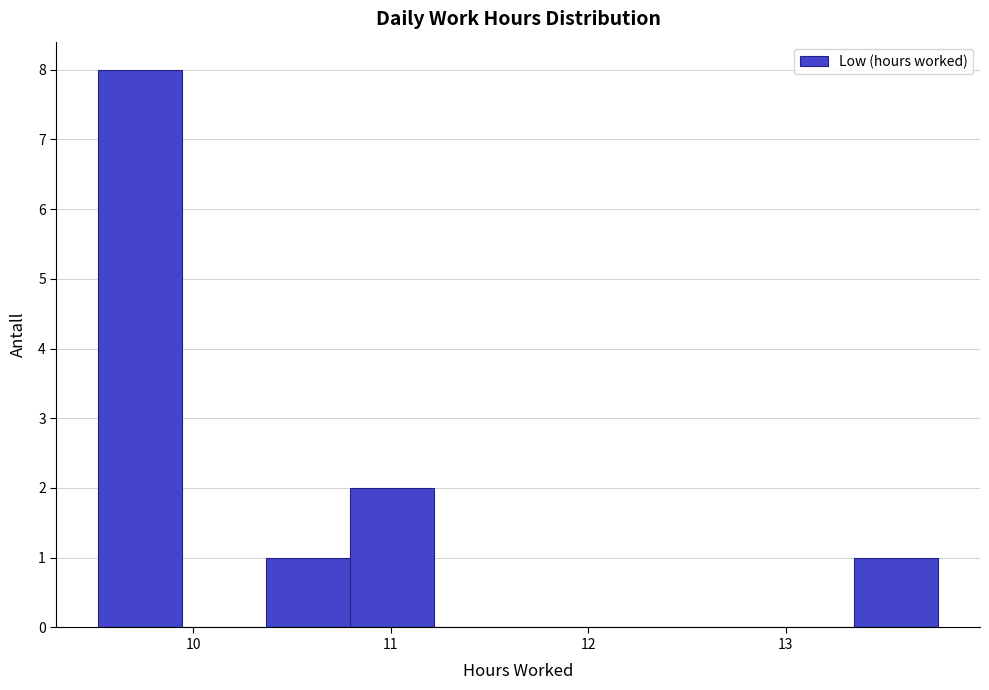

Reading left to right, transcribe this chart: for each bar, give the range it covers on the x-axis and its height. Neither the bar edges nor the heights are printed on the chart, so give them approximately, as read against the axes.

9.5 to 9.9: 8
9.9 to 10.4: 0
10.4 to 10.8: 1
10.8 to 11.2: 2
11.2 to 11.6: 0
11.6 to 12.1: 0
12.1 to 12.5: 0
12.5 to 12.9: 0
12.9 to 13.3: 0
13.3 to 13.8: 1